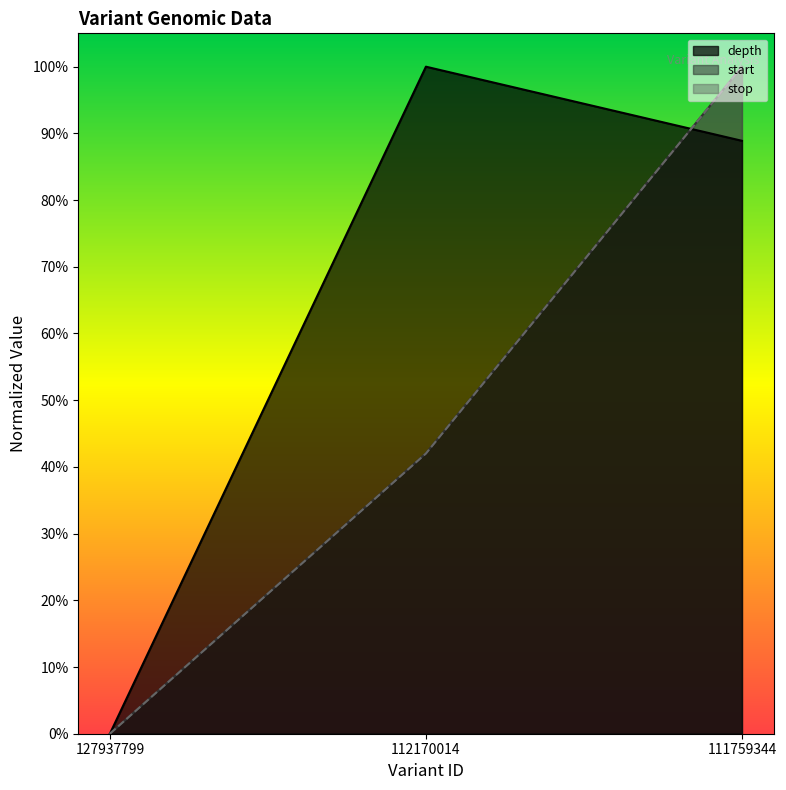

How many data points does each series have?

3